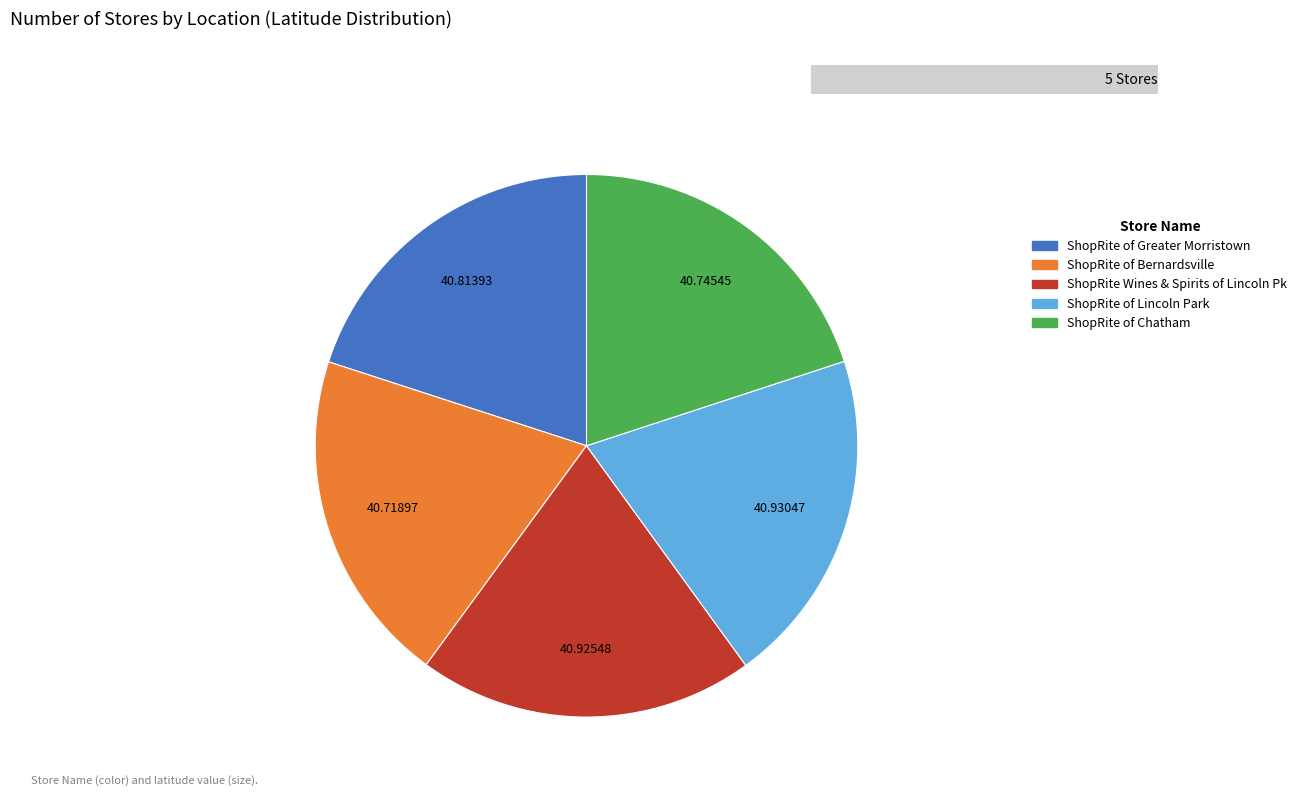

To the nearest percent, what portion does ShopRite of Chatham represent?

20%